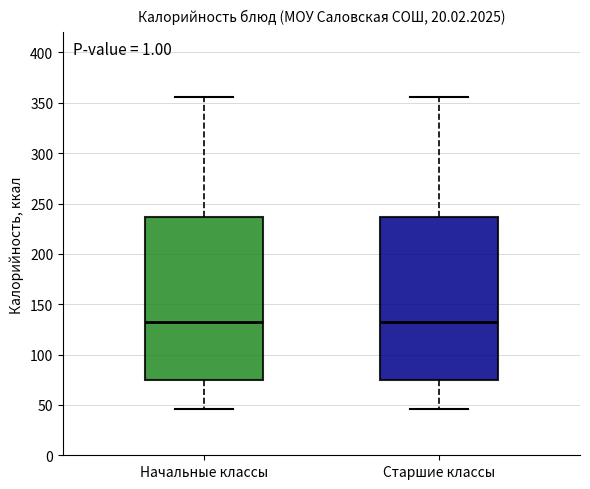

Where does the lower whisker of the box for Старшие классы end on the y-axis? The values are not printed on the chart, so give them approximately, as read against the axis.

45